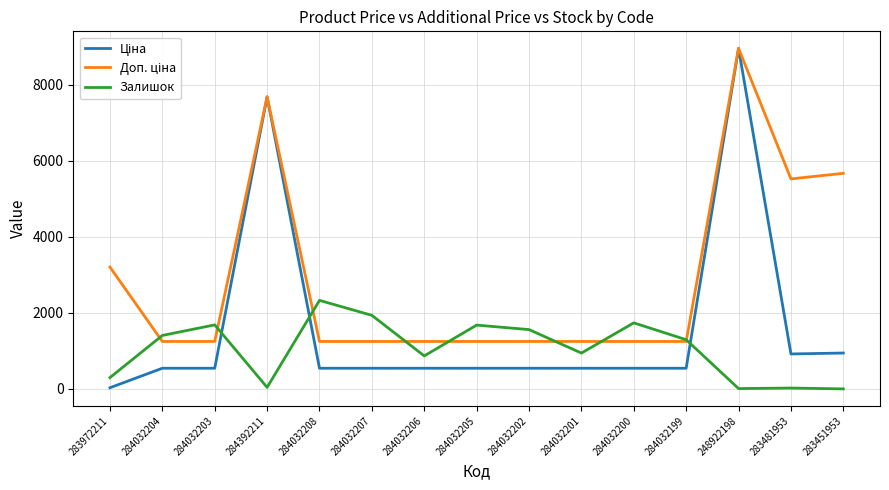

The Залишок series shows 1295.0 at 284032199. True or false?

True